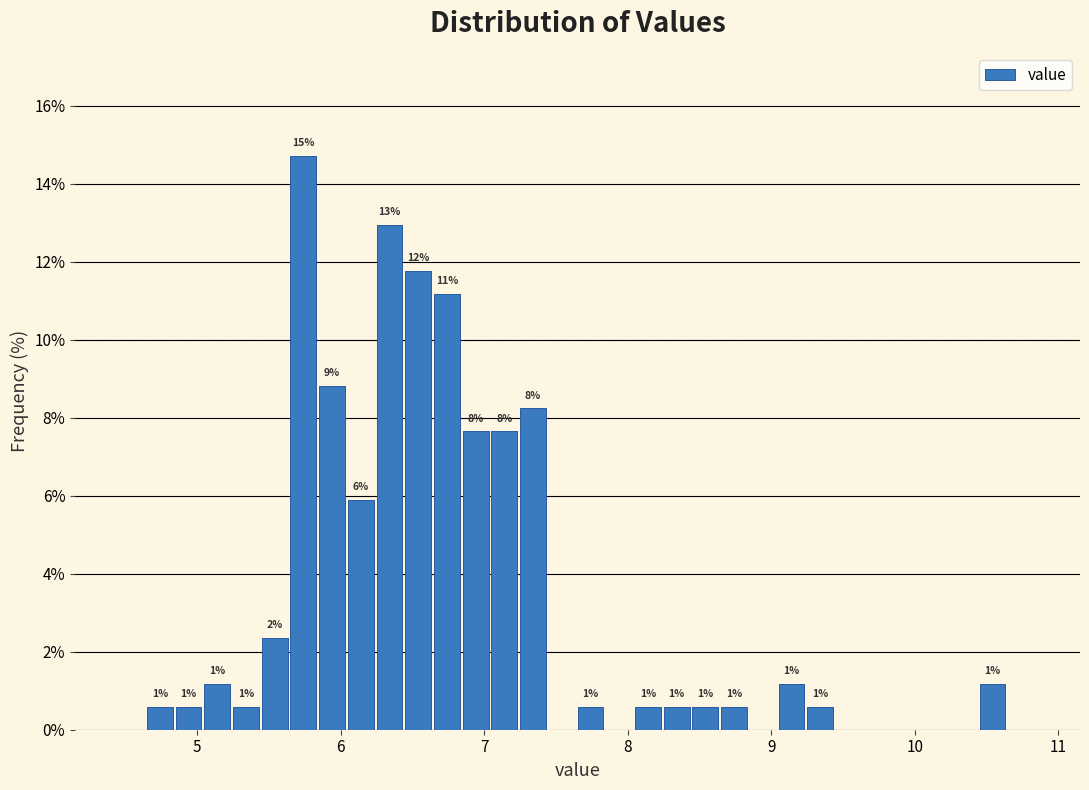

Around what value on the x-axis is the tallest bar? Give the approximate position of its centre, as read against the axis.

5.7